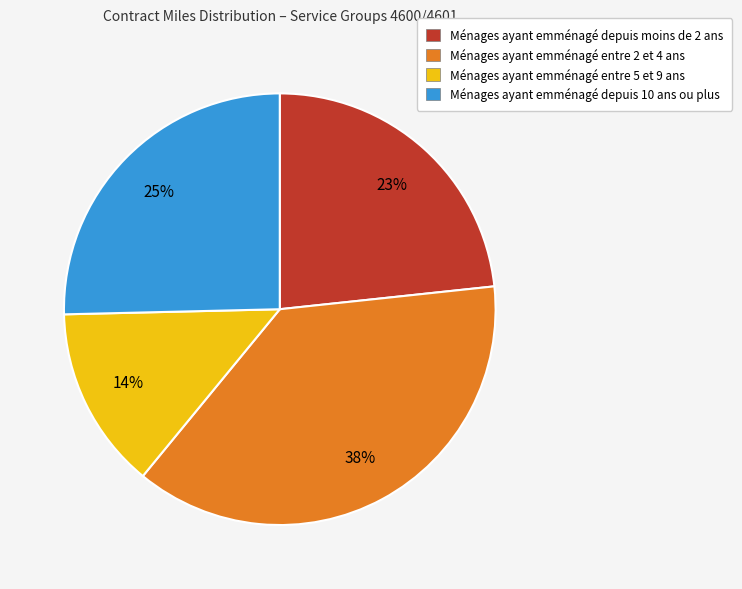

Count the number of slices in the pie.

4